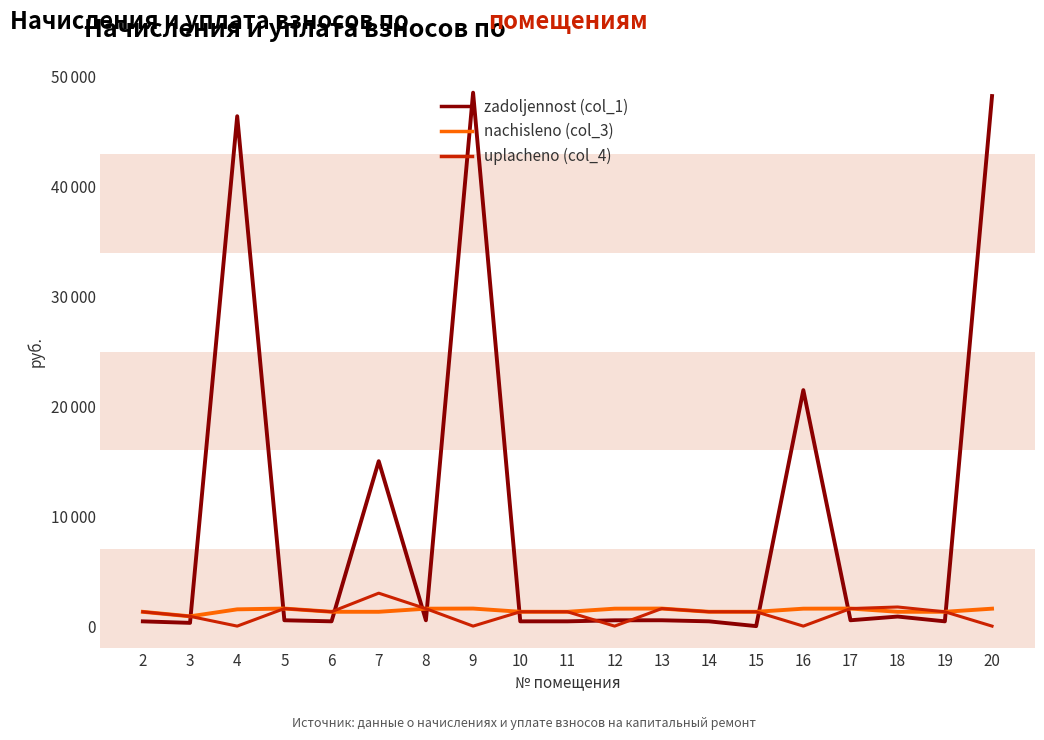

Does the chart have visible grid lines?

No